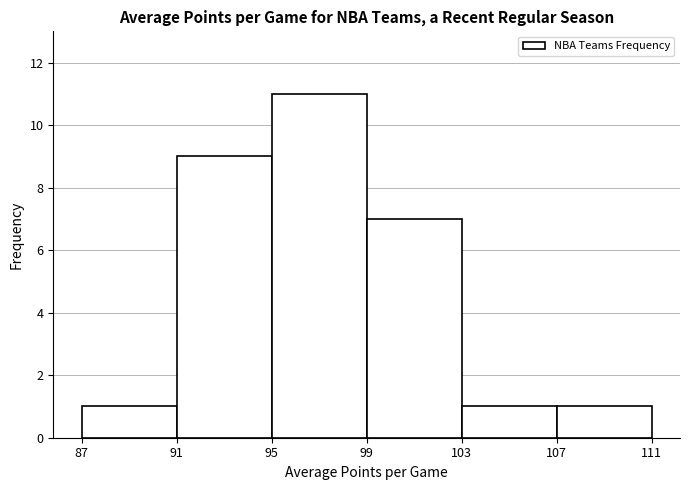

Over which range of the x-axis is the bar tallest?

95 to 99